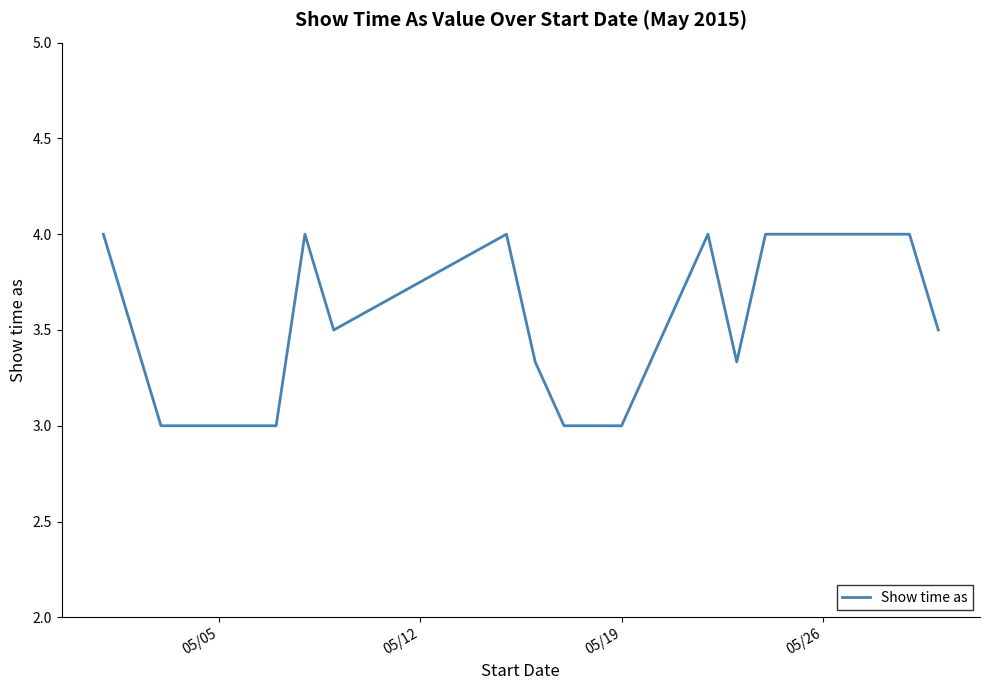

How many values are between 3 and 4?

16